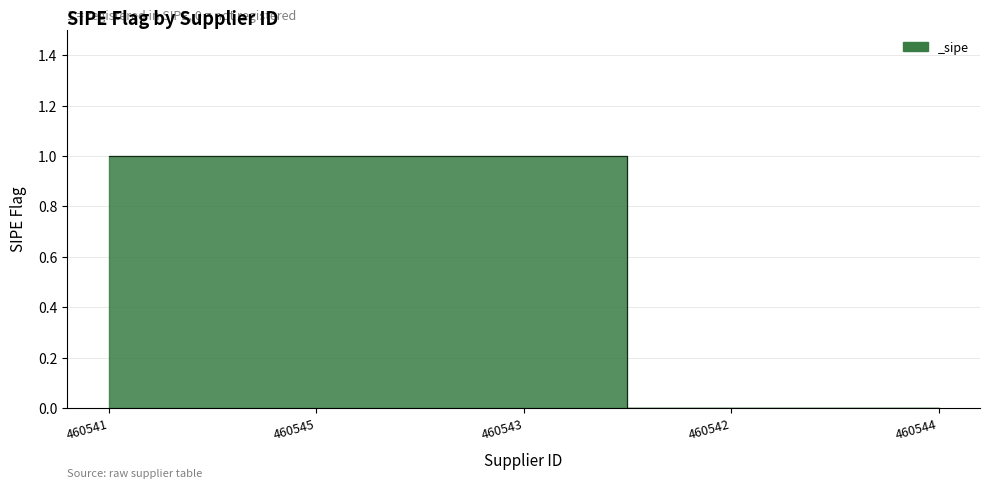

What position from the left is 460544?

5